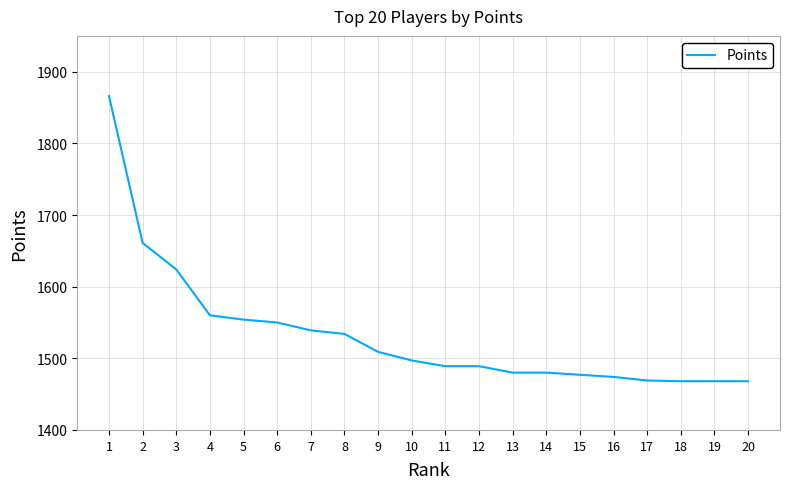

Is it true that the value at 7 is 916?

False